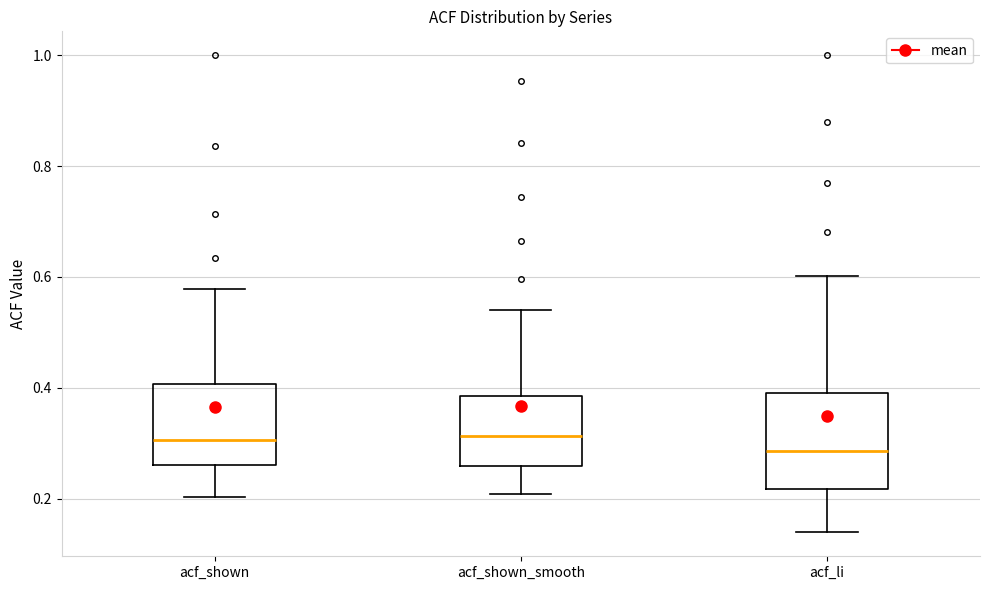

Reading left to right, read every box against the y-axis: the position of its median line, the range the box covers, and the ends of its whiskers. The values are not printed on the chart, so give them approximately, as read against the axis.

acf_shown: median 0.30, box 0.26 to 0.40, whiskers 0.20 to 0.58
acf_shown_smooth: median 0.32, box 0.26 to 0.38, whiskers 0.20 to 0.54
acf_li: median 0.28, box 0.22 to 0.40, whiskers 0.14 to 0.60